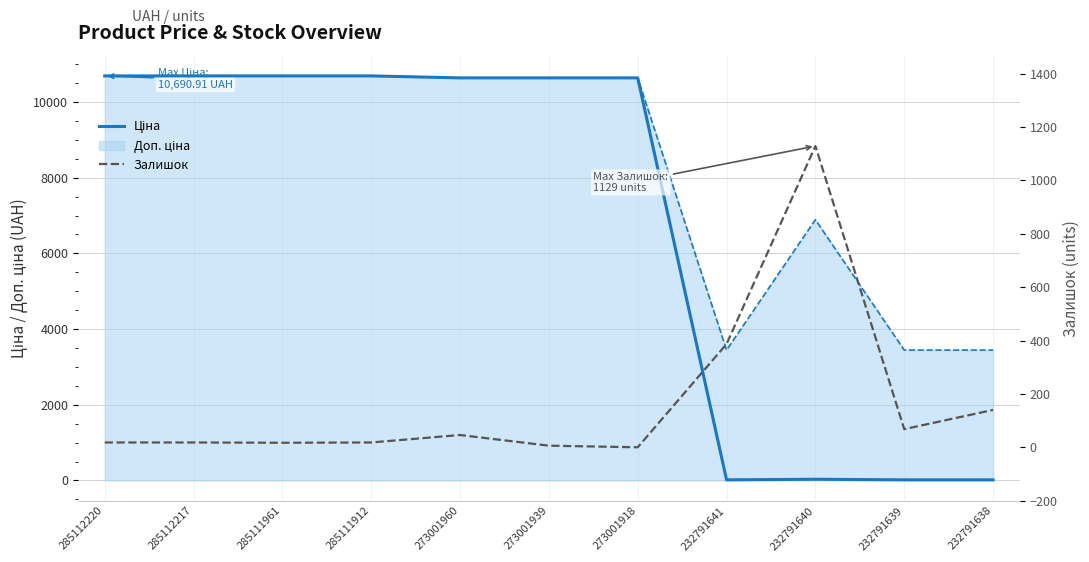

Where do Ціна and Залишок first cross each other?

273001918 and 232791641